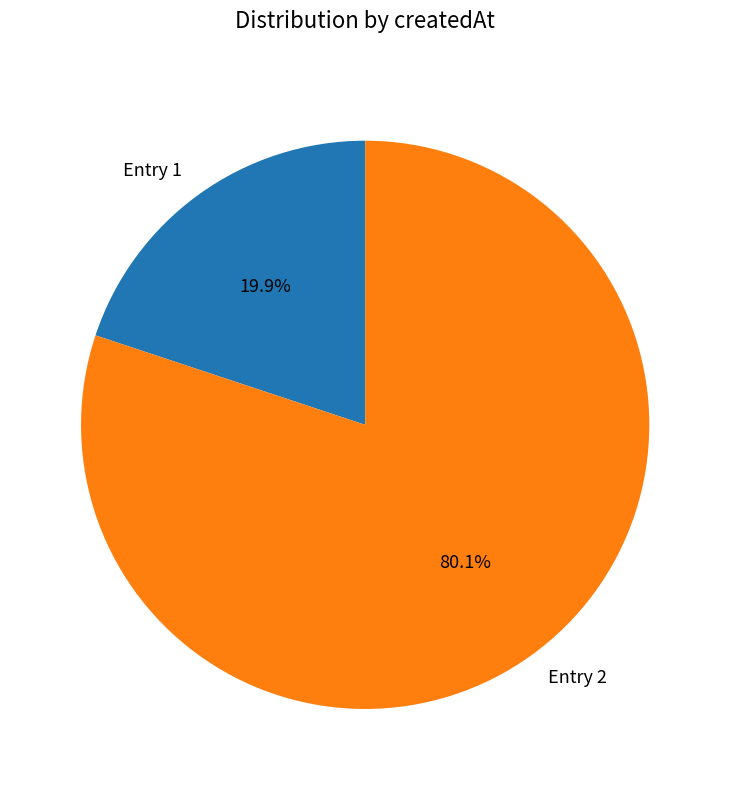

Count the number of slices in the pie.

2